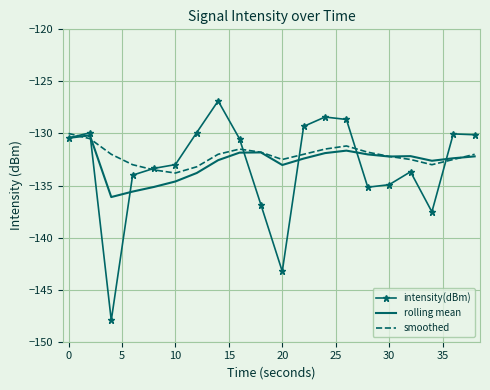

What is the maximum value for rolling mean?

-130.2